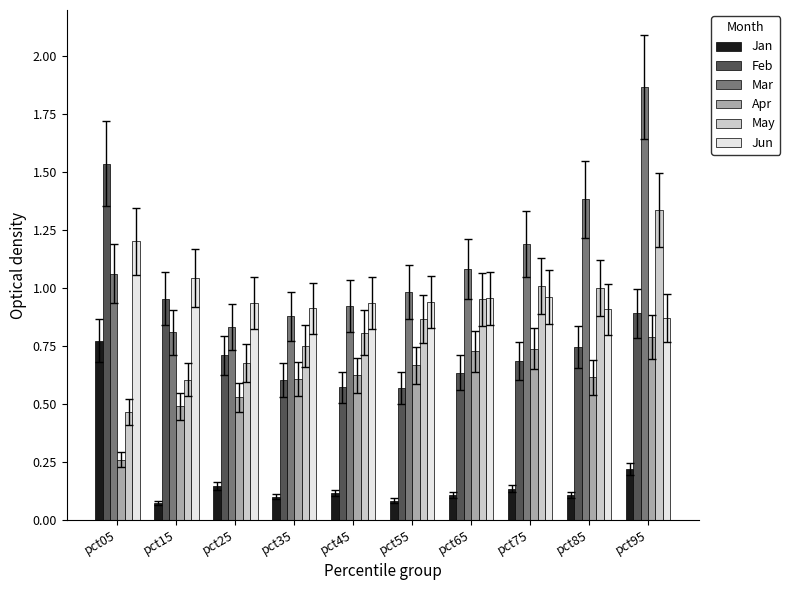

How many data points does each series have?

10